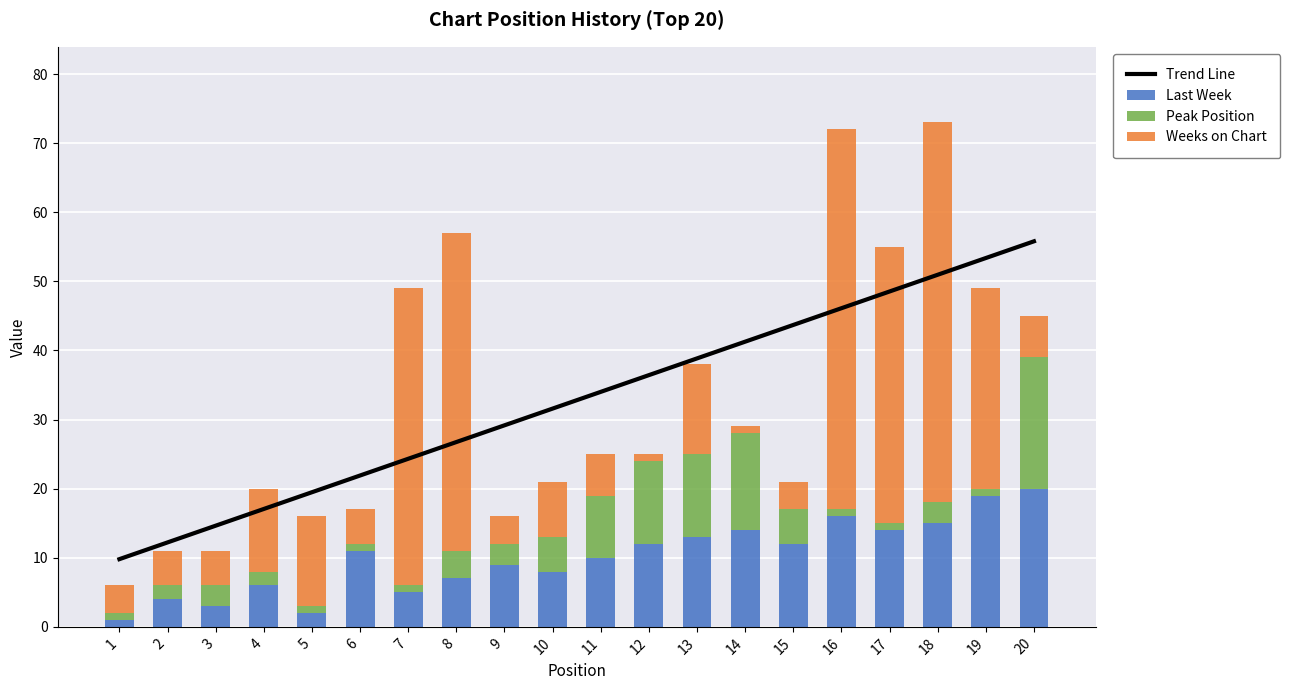

How many data points in Last Week are above 11?

9